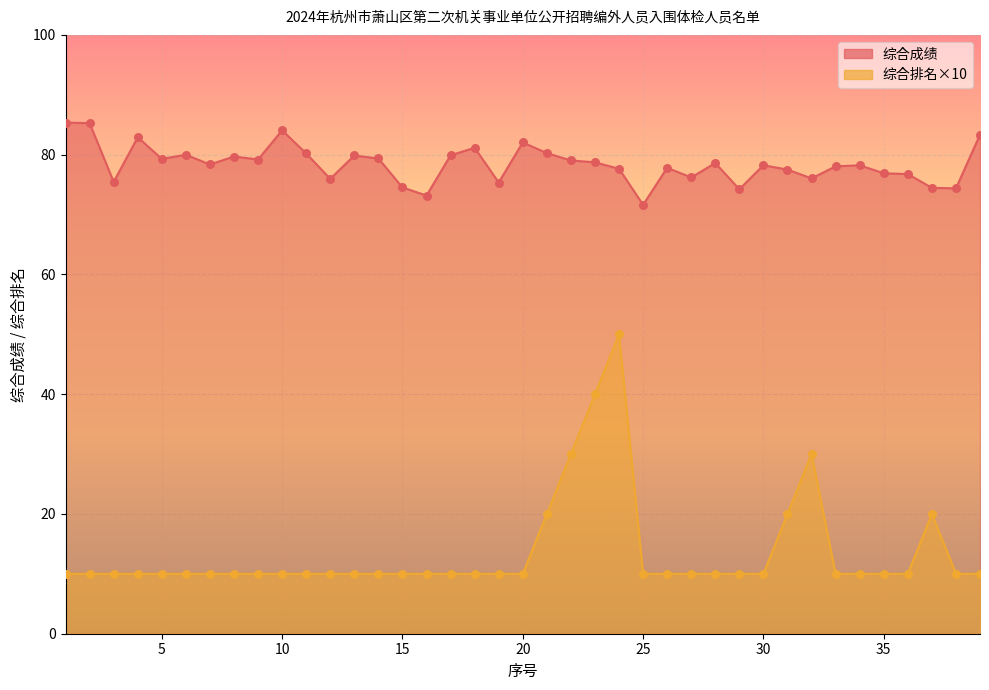

At how many categories does at least one series exceed 25?

39